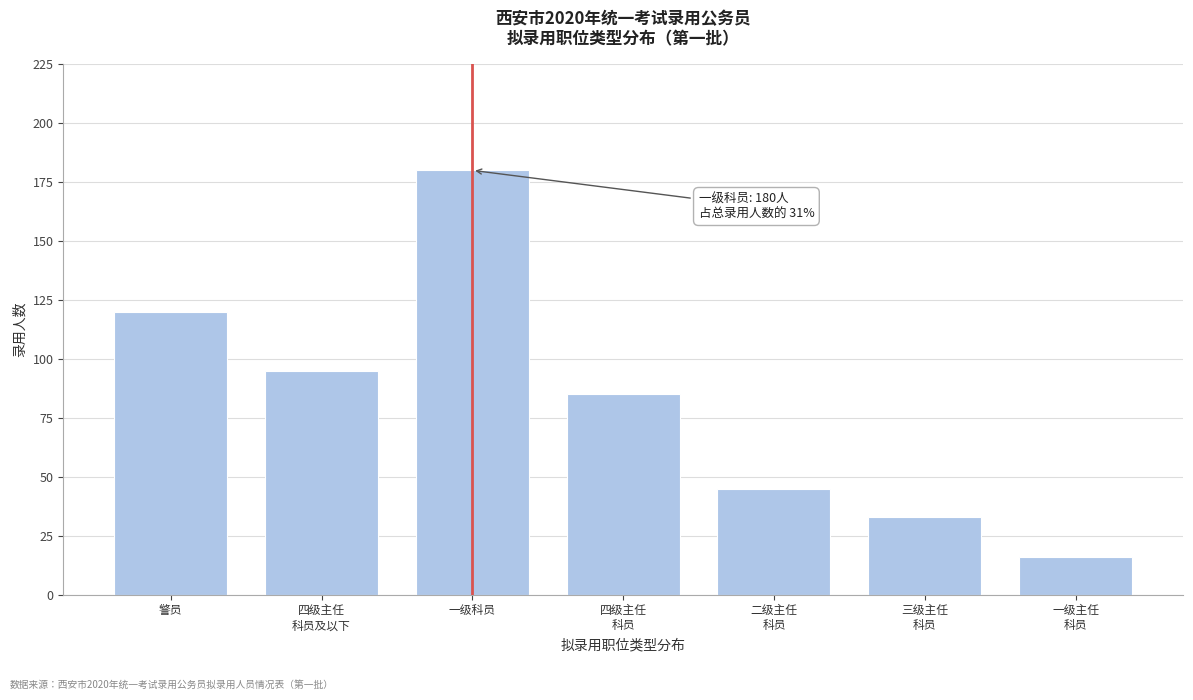

Reading left to right, extract all data points from this chart.

120	95	180	85	45	33	16